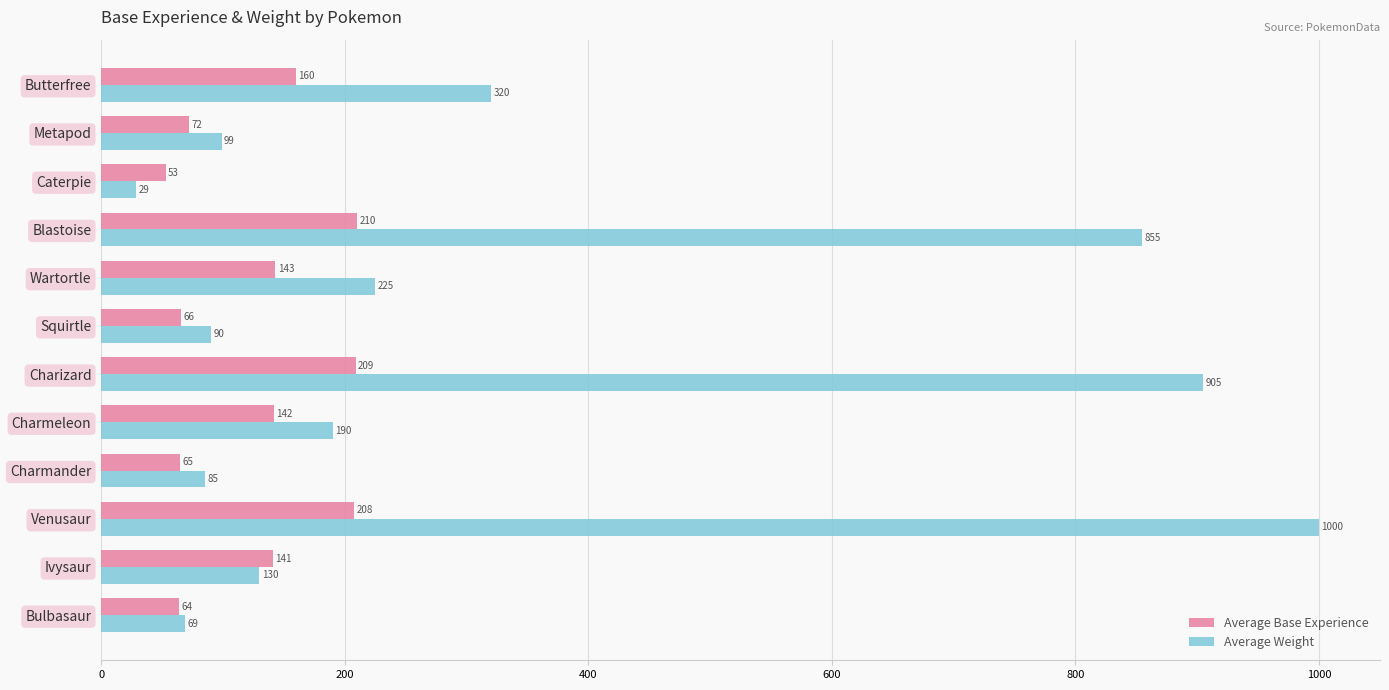

What is the spread (max minus min) of values at Squirtle?

24